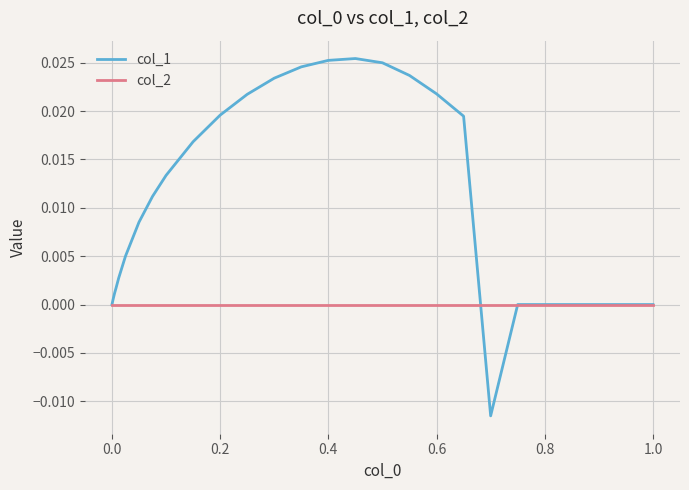

List the series in order of their overall mean, lowest first.

col_2, col_1